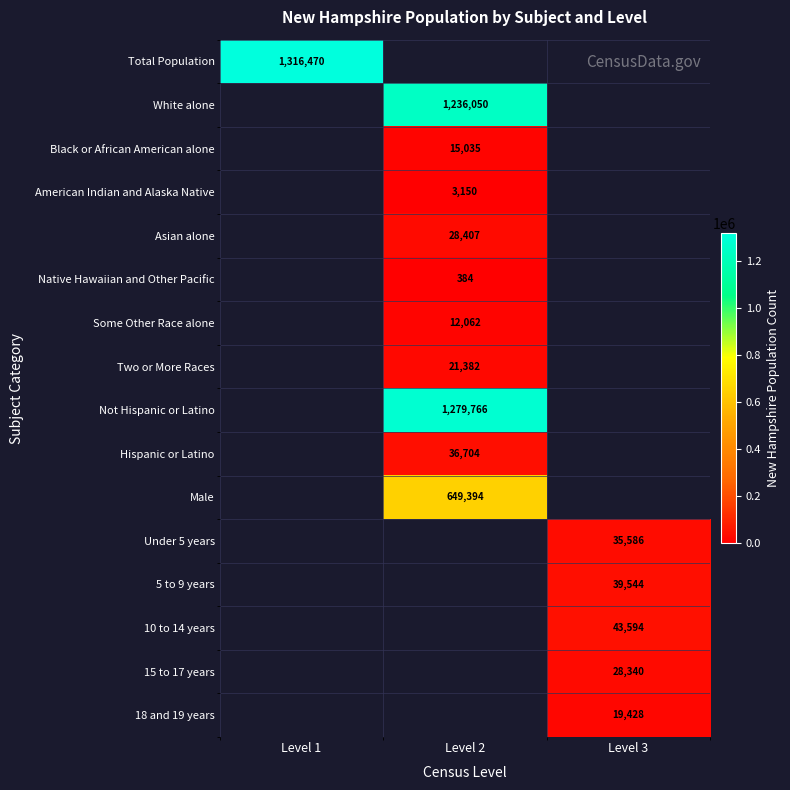

How many data points does each series have?

3